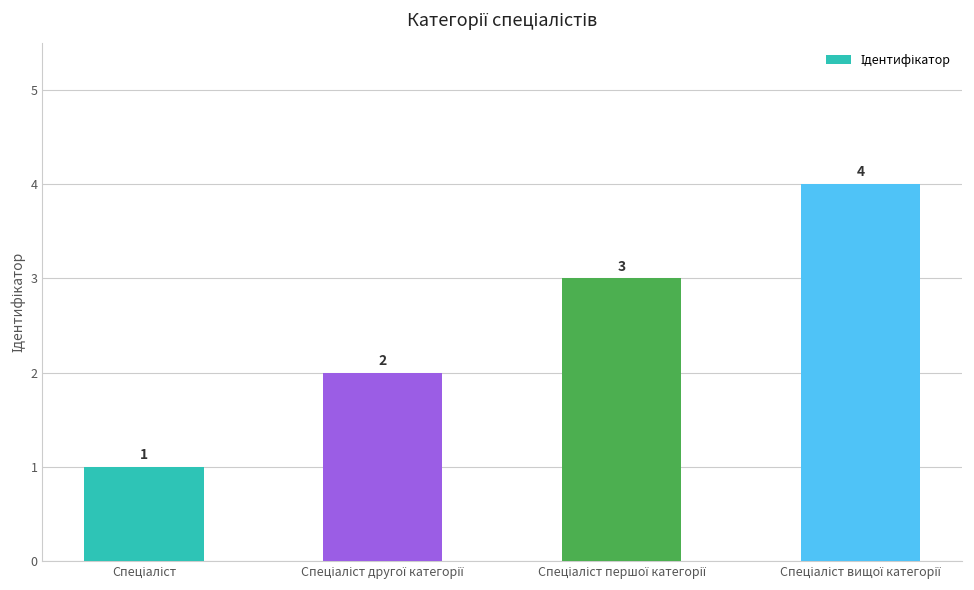

What is the sum of all values?

10